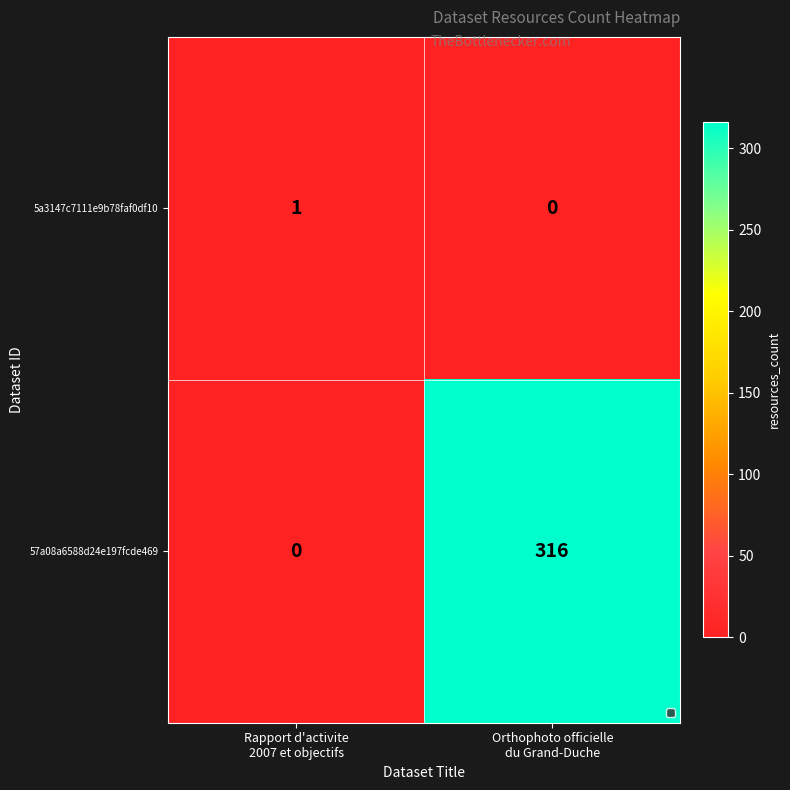

What is the average value of the 57a08a6588d24e197fcde469 series?

158